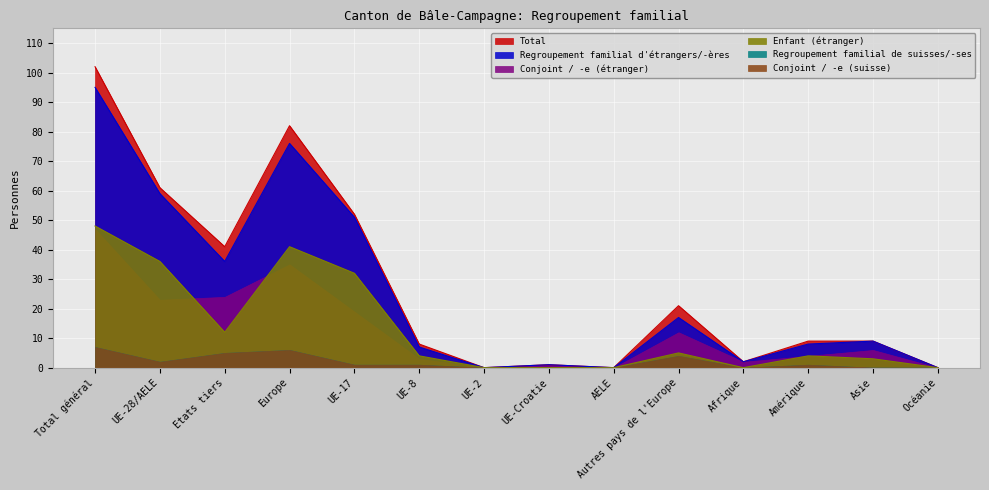

What is the average value of the Enfant (étranger) series?

13